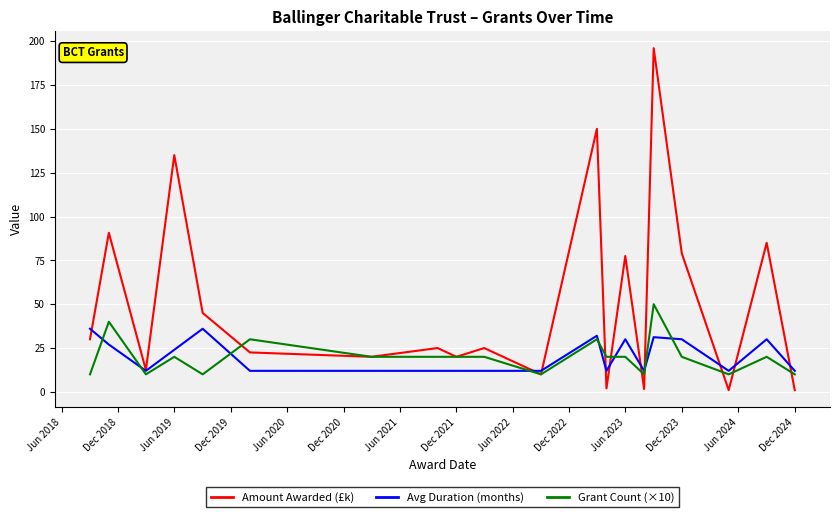

List the series in order of their peak value, highest first.

Amount Awarded (£k), Grant Count (×10), Avg Duration (months)